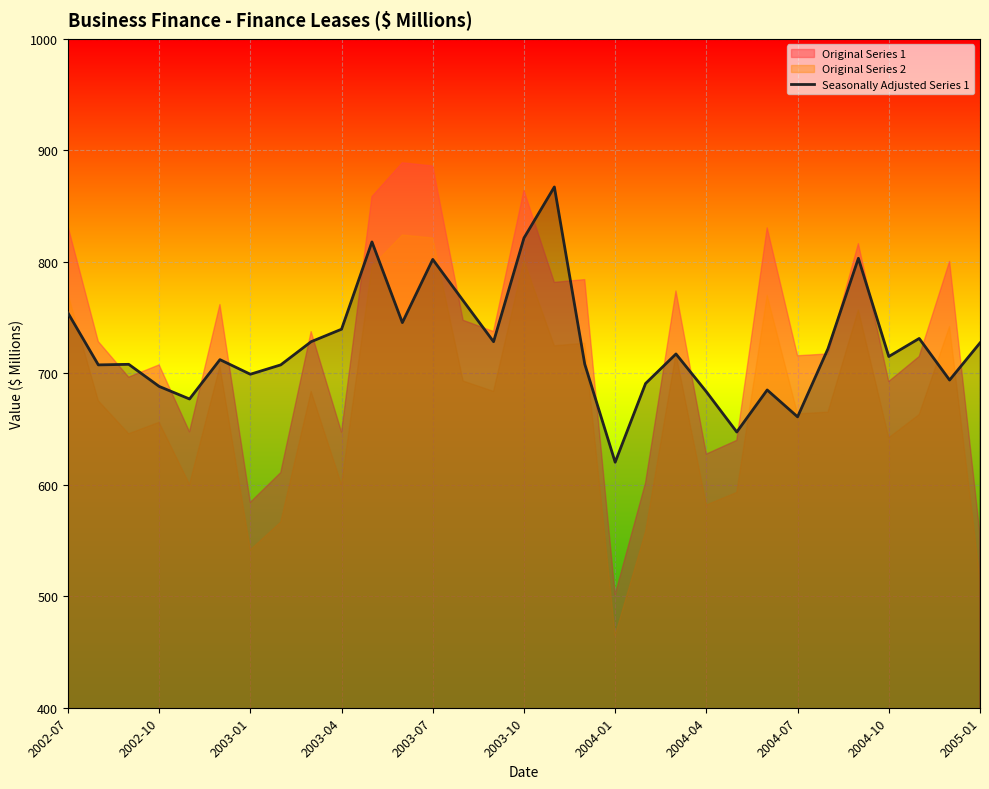

Which category has the lowest value in the Seasonally Adjusted Series 1 series?

2004-01